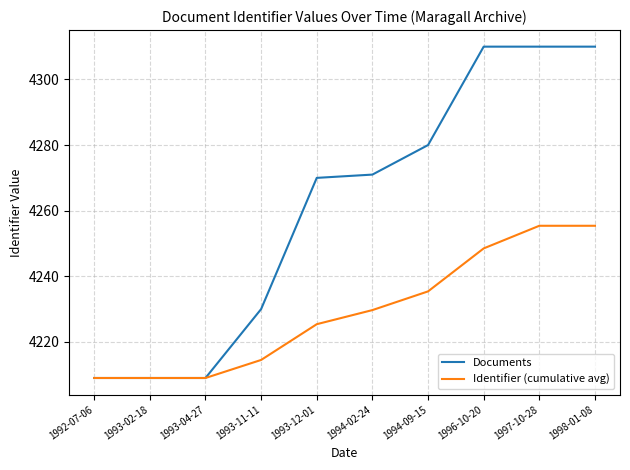

Count the Documents values in the range 4209 to 4310.

10